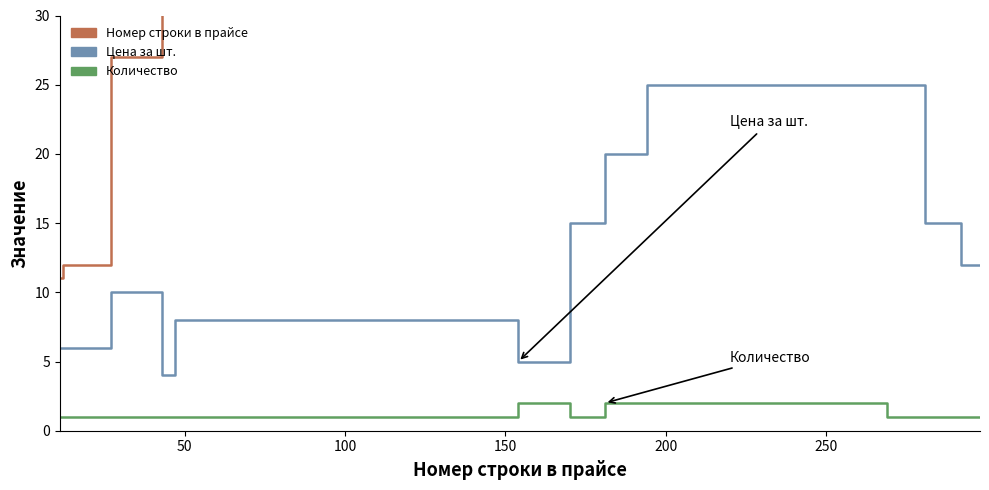

What is the average value of the Количество series?

1